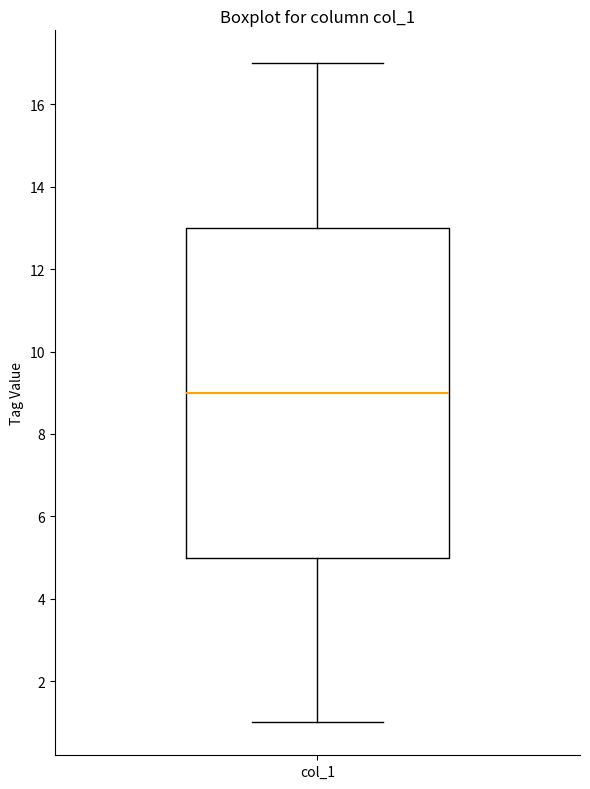

Transcribe this box plot: give where the median line is, the range the box spans, and where the two whiskers end, as read against the y-axis. The values are not printed on the chart, so give them approximately, as read against the axis.

median 9, box 5 to 13, whiskers 1 to 17